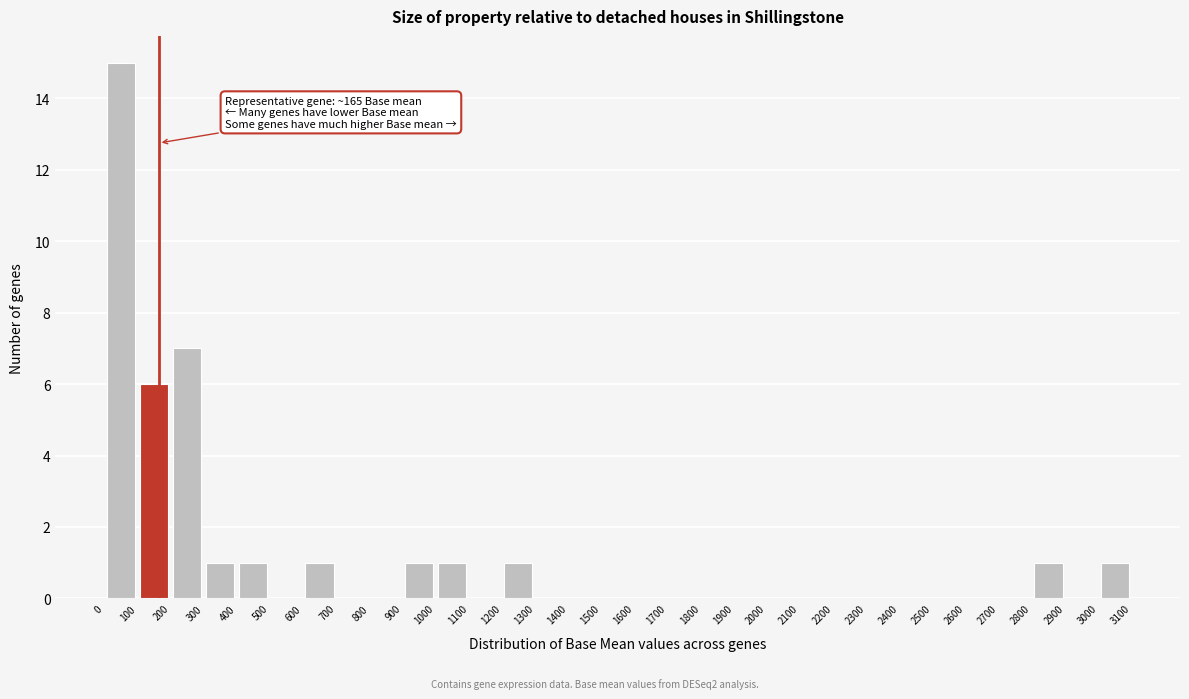

Which range on the x-axis has the tallest bar?

0 to 100